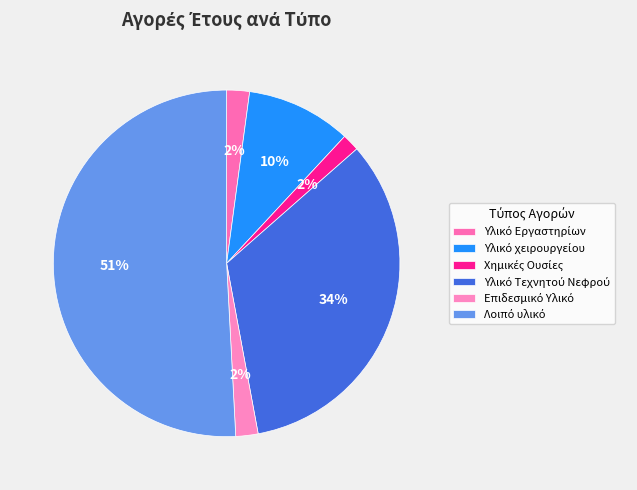

What is the largest slice in the pie chart?

Λοιπό υλικό